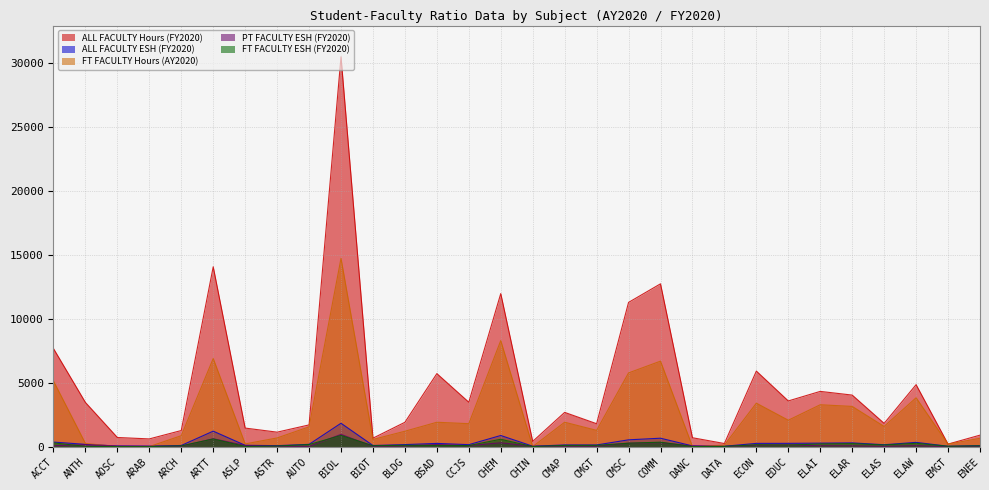

What is the sum of all FT FACULTY ESH (FY2020) values?

4940.2